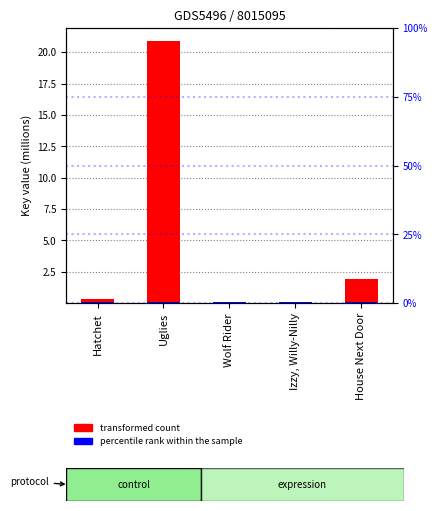

Reading left to right, what are all the values shown in this chart?

0.3	20.9	0.0	0.0	1.9